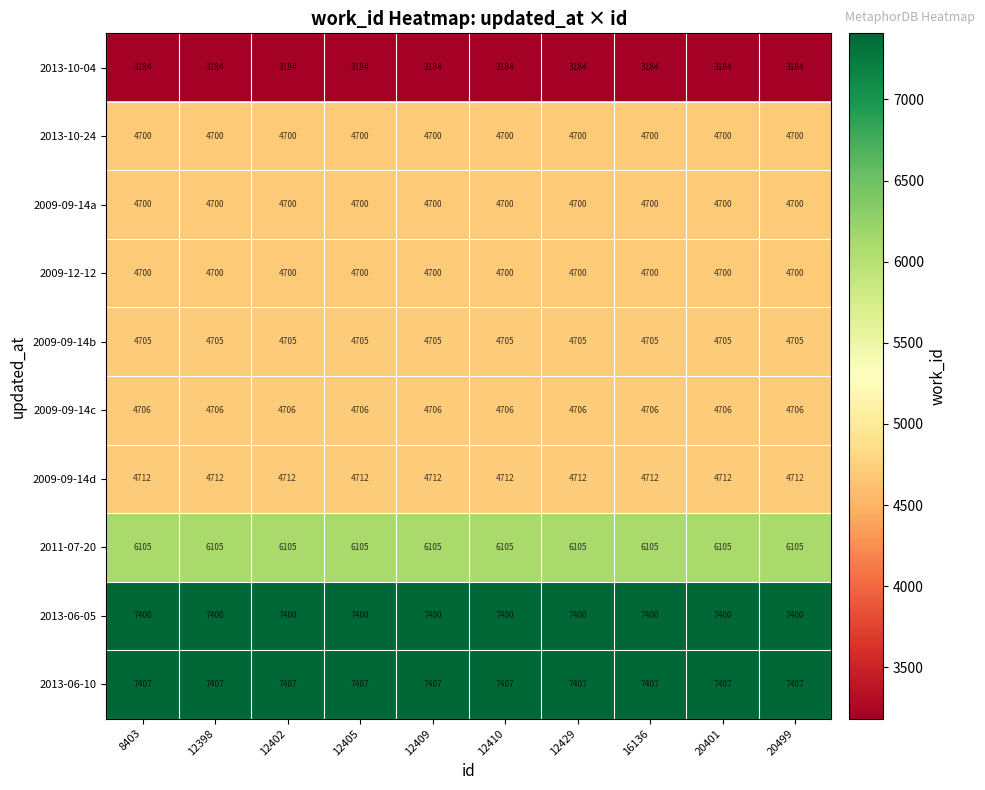

What is the average value of the 2013-06-05 series?

7400